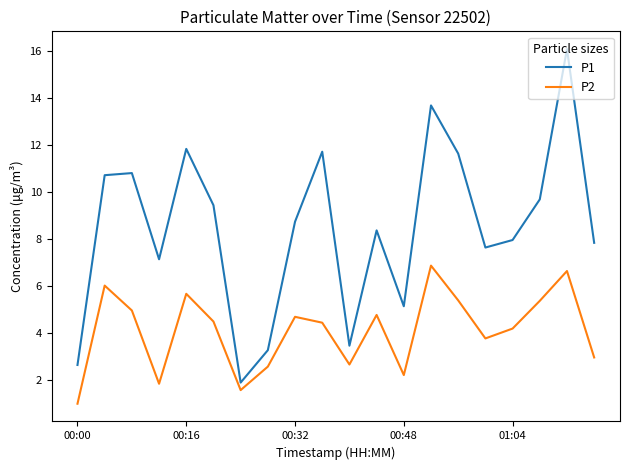

What is the minimum value shown in the chart?

1.0